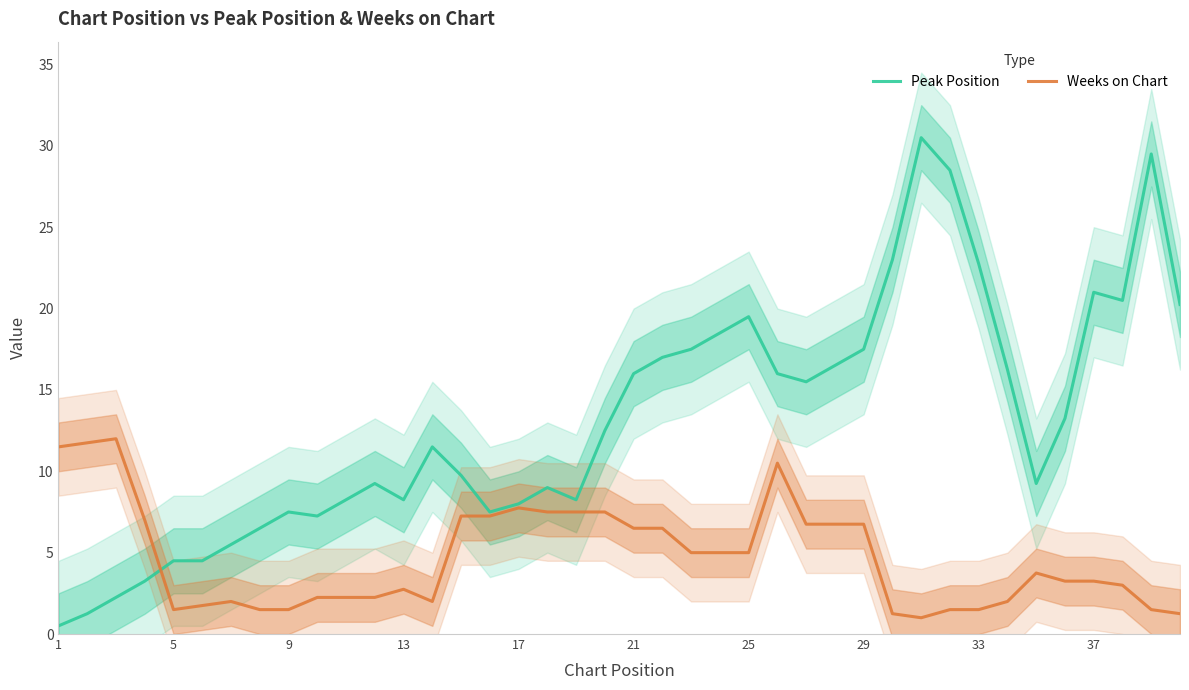

What is the maximum value for Weeks on Chart?

12.0